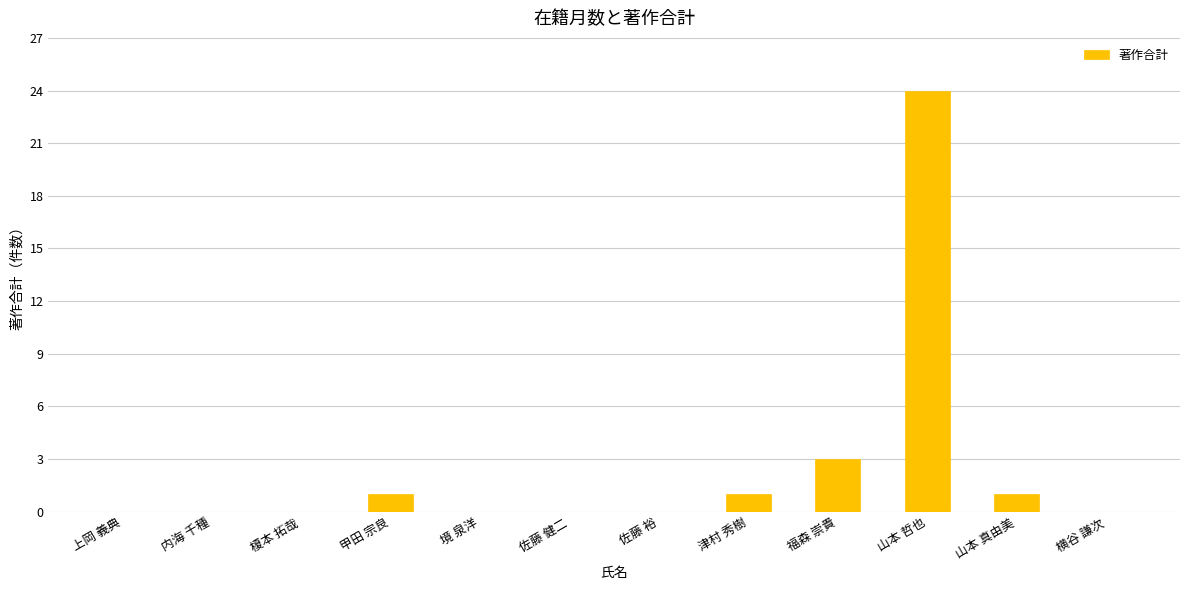

Which has a higher value, 山本 真由美 or 佐藤 裕?

山本 真由美